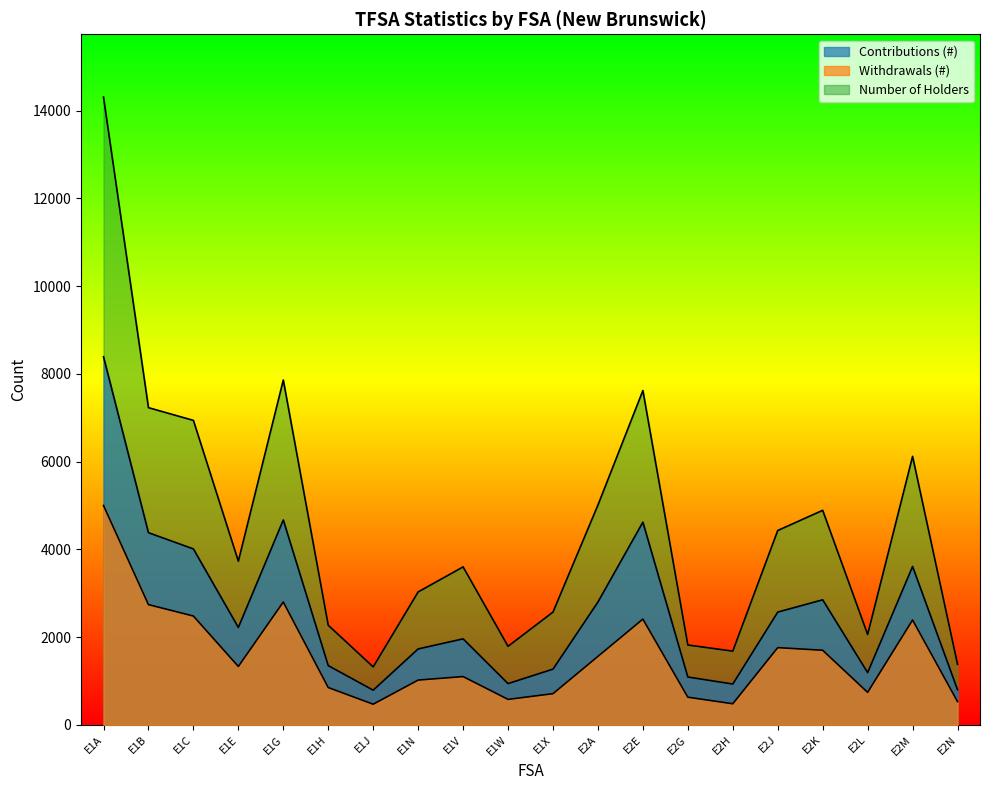

How many lines are shown in the chart?

3